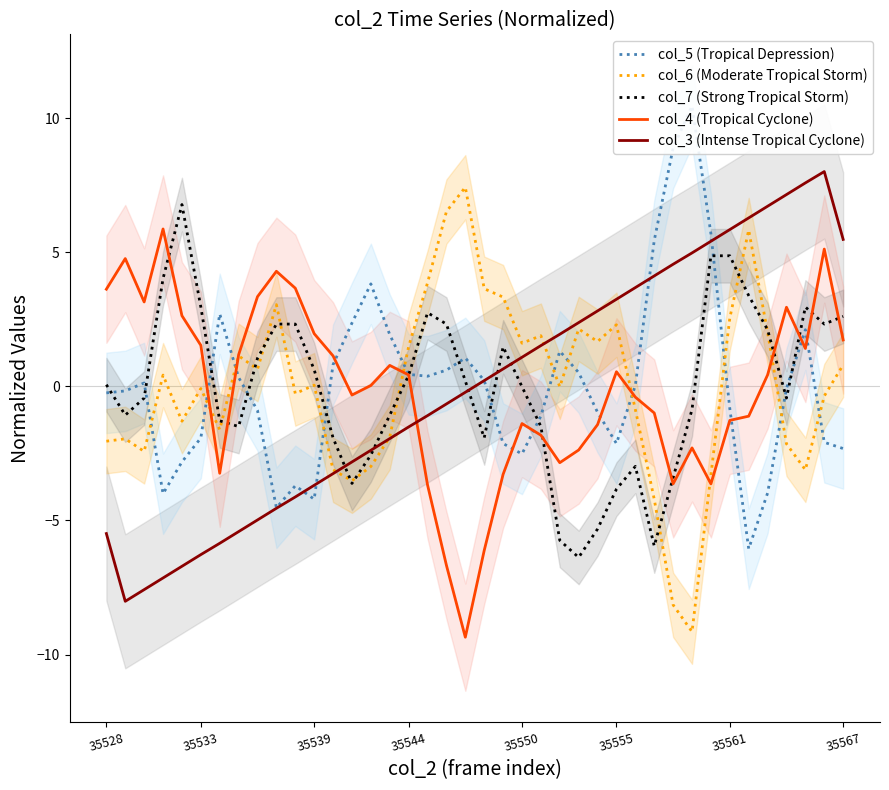

How many intersections are there between col_6 (Moderate Tropical Storm) and col_5 (Tropical Depression)?

11